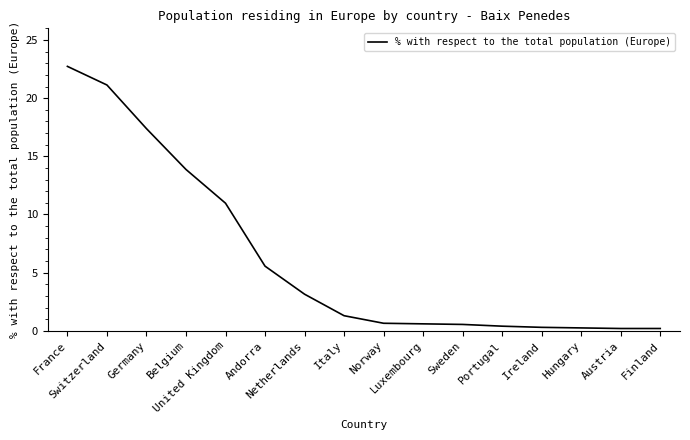

What is the maximum value shown in the chart?

22.7